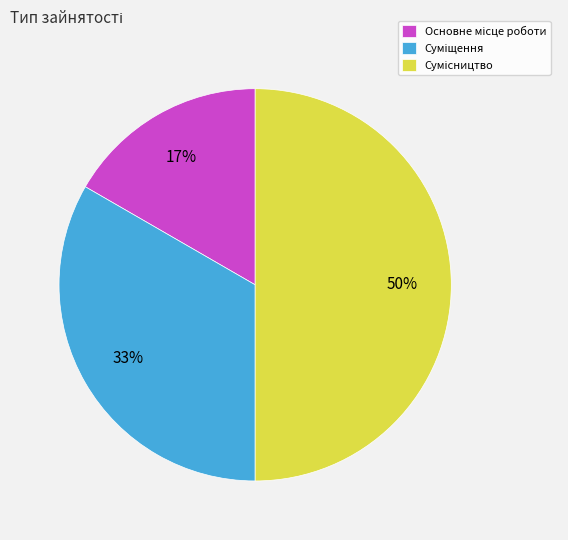

To the nearest percent, what is the difference between the largest and smallest slice percentages?

33%